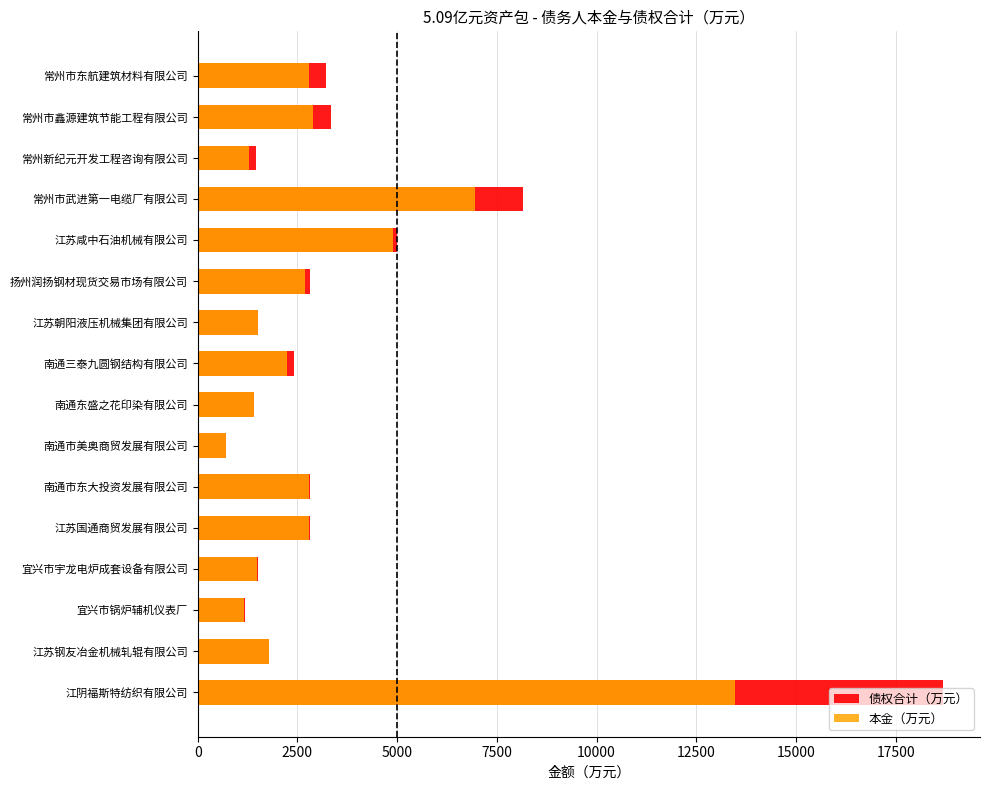

What is the sum of all 本金（万元） values?

50858.5